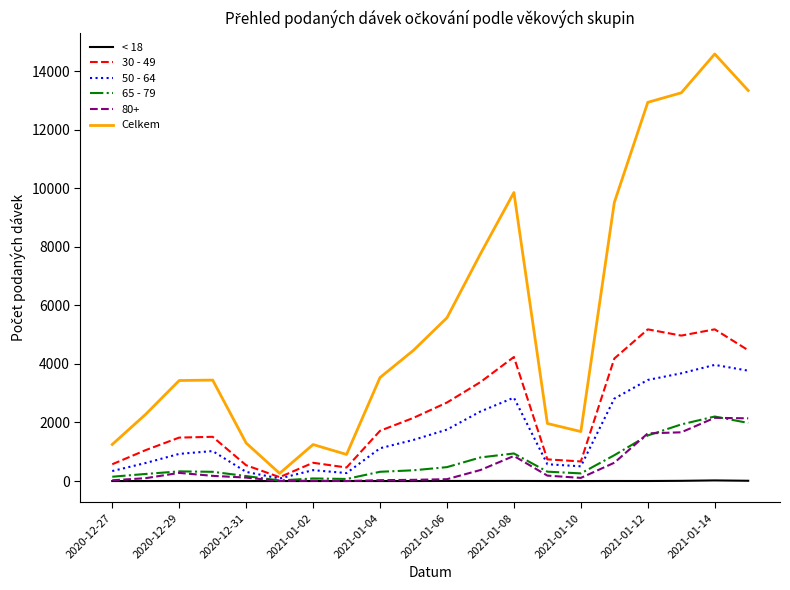

Which series has the largest total across all categories?

Celkem